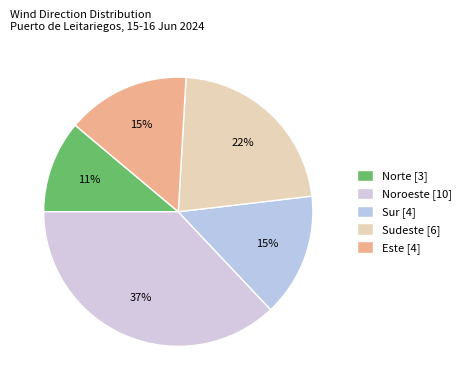

How many segments does this pie chart have?

5